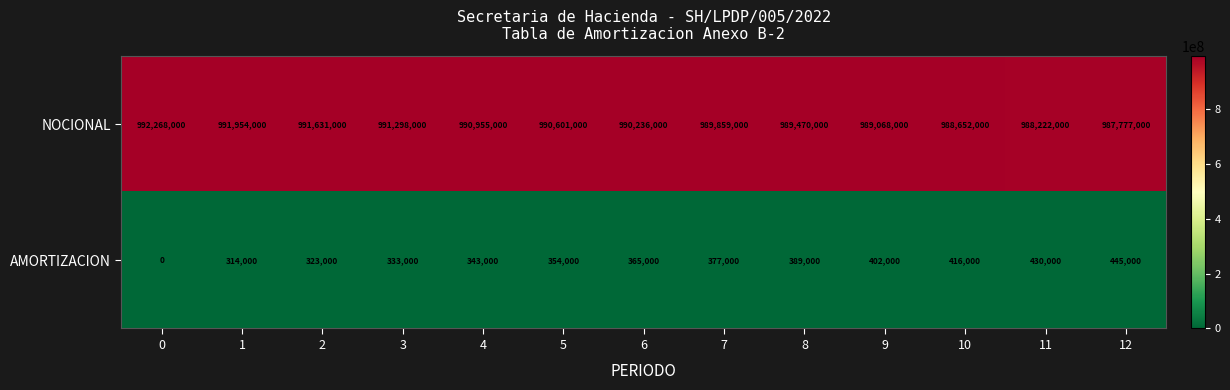

At how many categories does at least one series exceed 214961469?

13